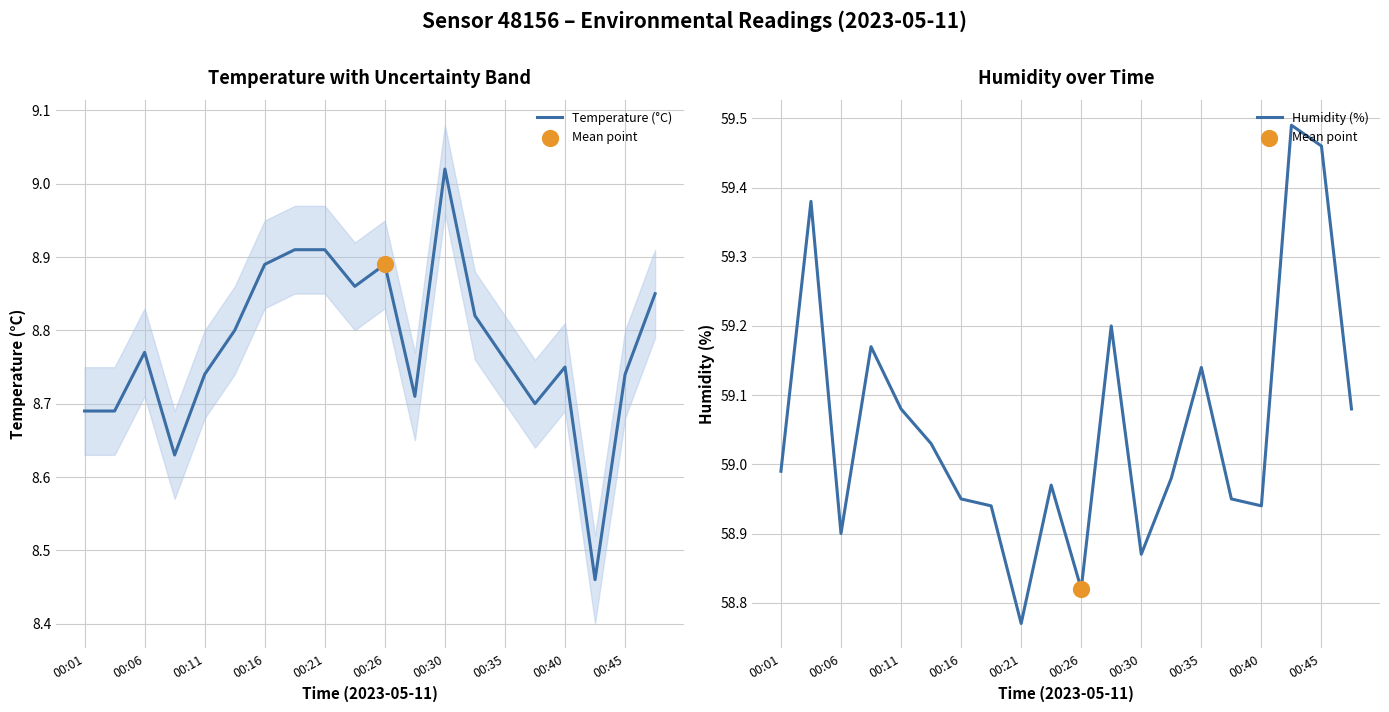

Is the value of Humidity (%) at 00:45 greater than the value of Temperature (°C) at 00:11?

Yes